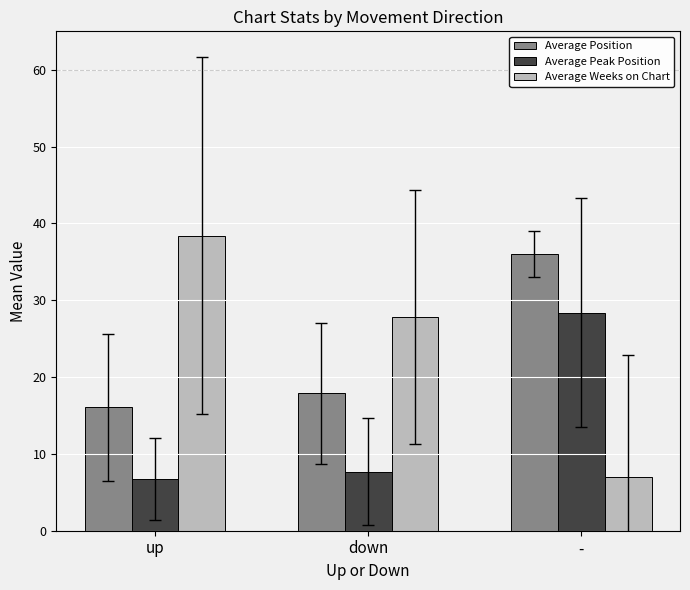

What is the maximum value shown in the chart?

38.4